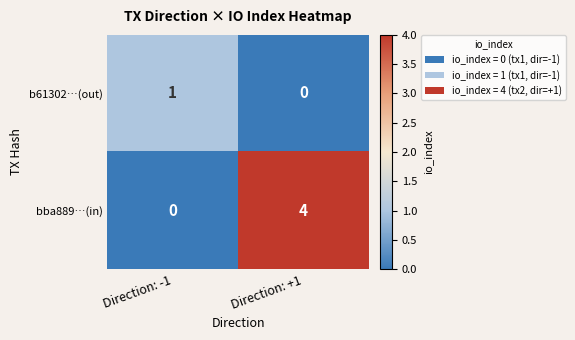

Between Direction: -1 and Direction: +1, which series saw the biggest shift?

bba889…(in)